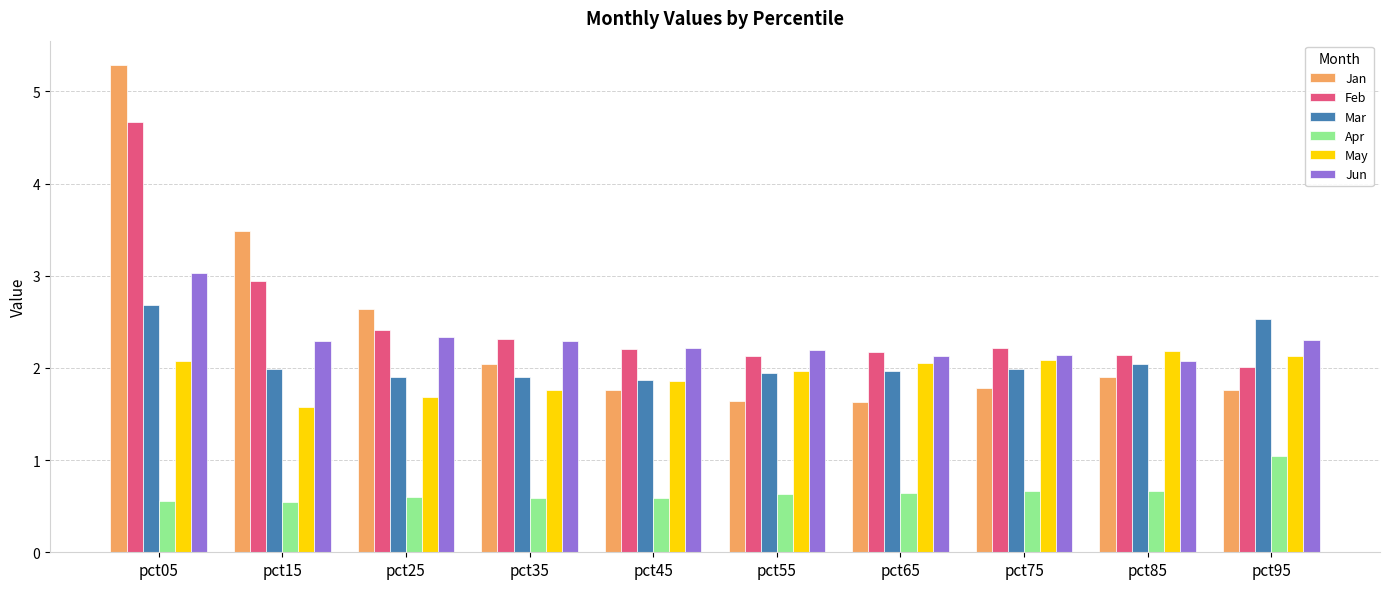

The value of Jun at pct25 is 4.2. True or false?

False